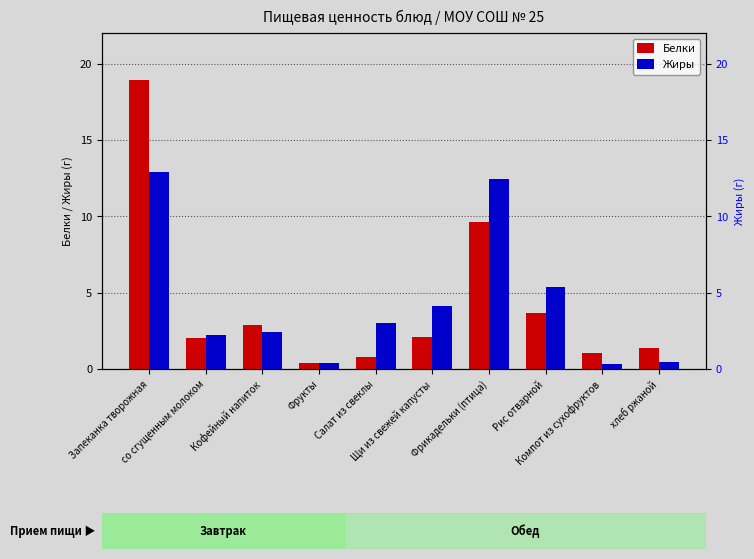

Between Салат из свеклы and хлеб ржаной, which series saw the biggest shift?

Жиры